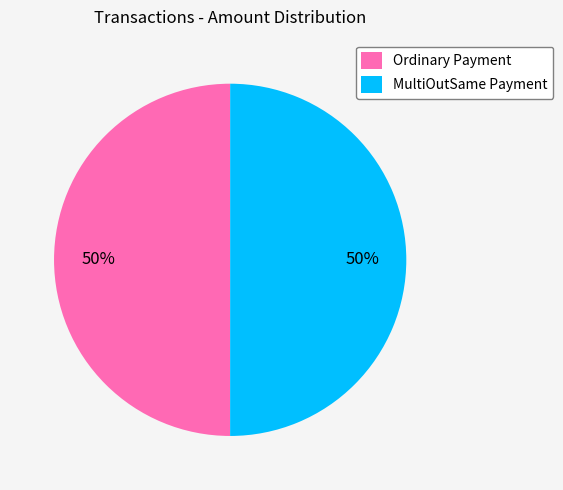

The MultiOutSame Payment slice represents 50% of the pie. True or false?

True